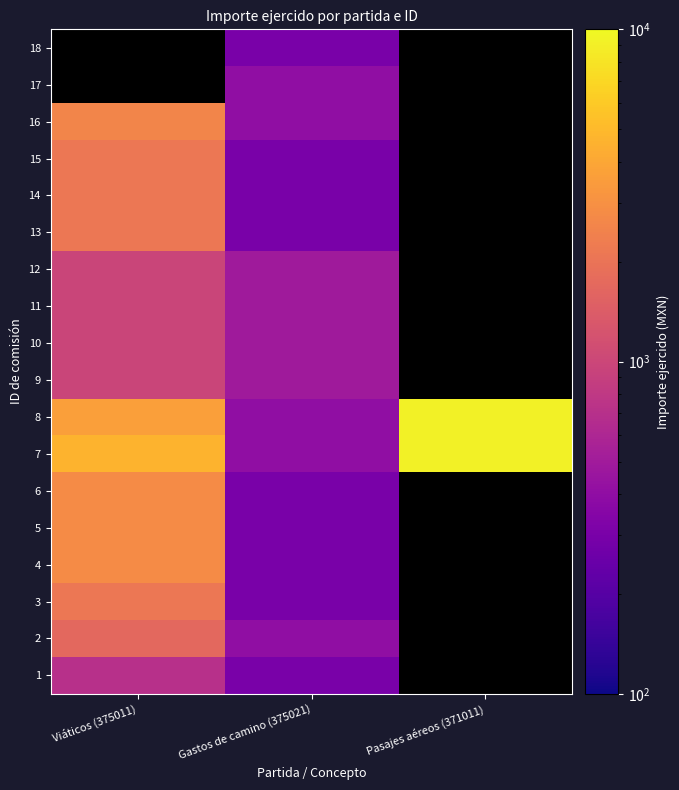

Is the value of 6 at Gastos de camino (375021) greater than the value of 10 at Viáticos (375011)?

No